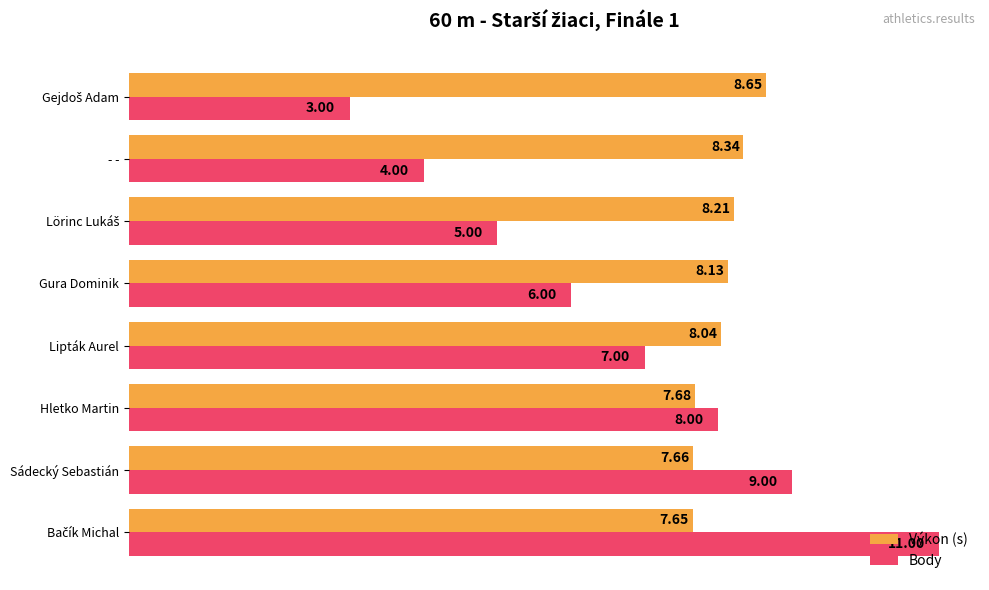

What is the spread (max minus min) of values at Gura Dominik?

2.1